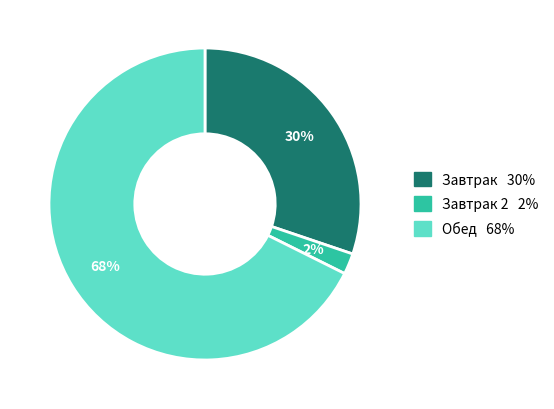

To the nearest percent, what is the average slice percentage?

33%